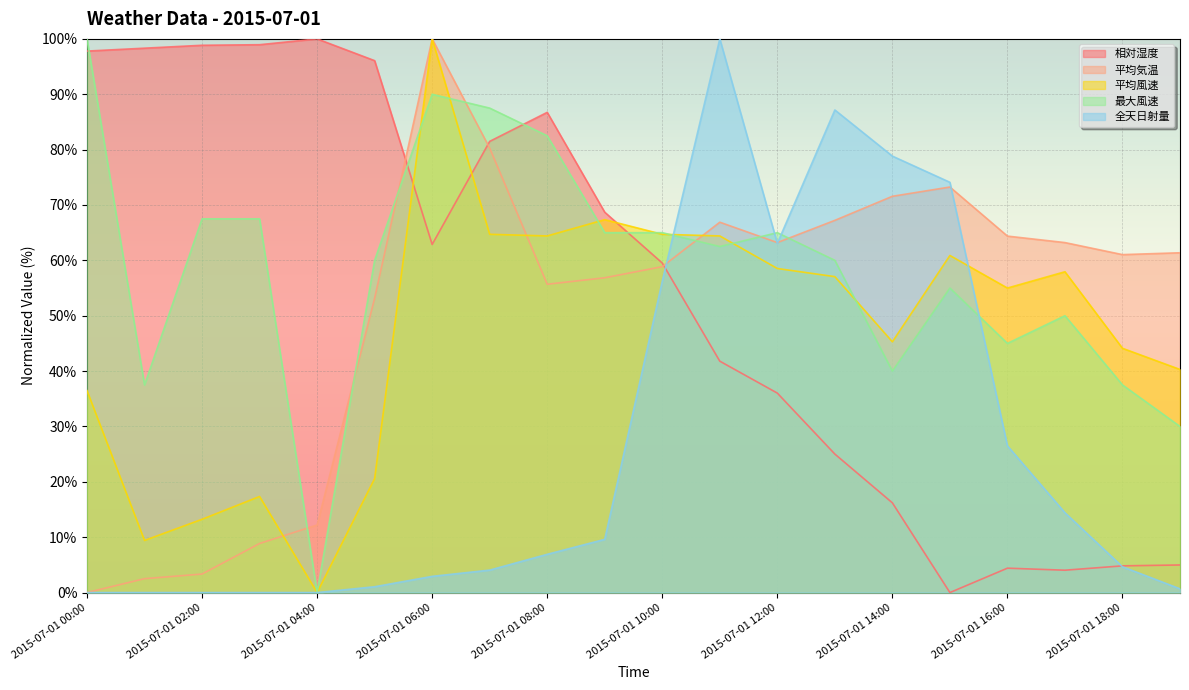

At how many categories does at least one series exceed 19?

20